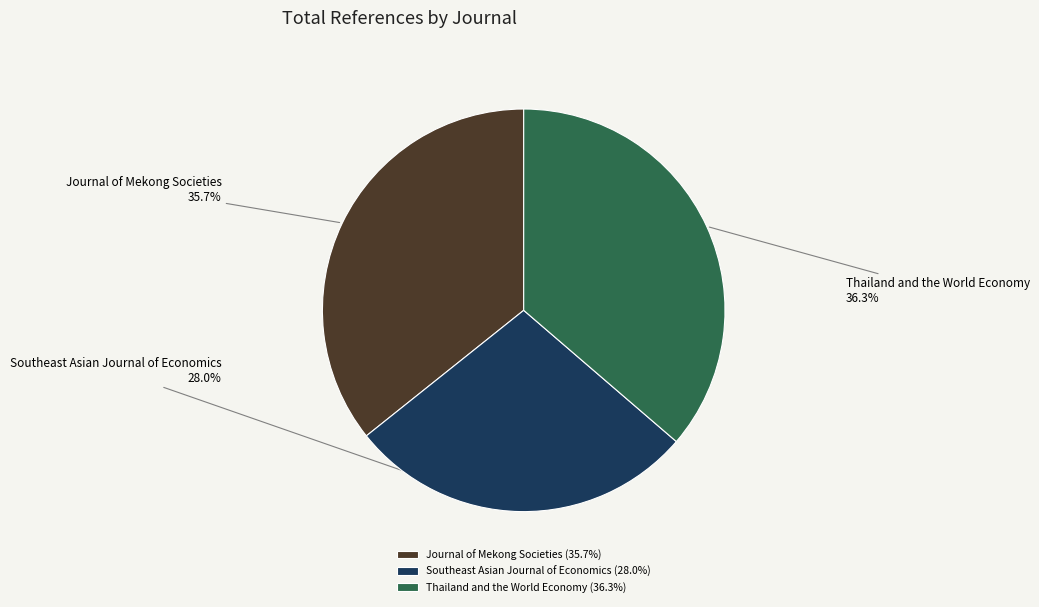

Approximately how many times larger is the value at Thailand and the World Economy compared to Southeast Asian Journal of Economics?

1.3